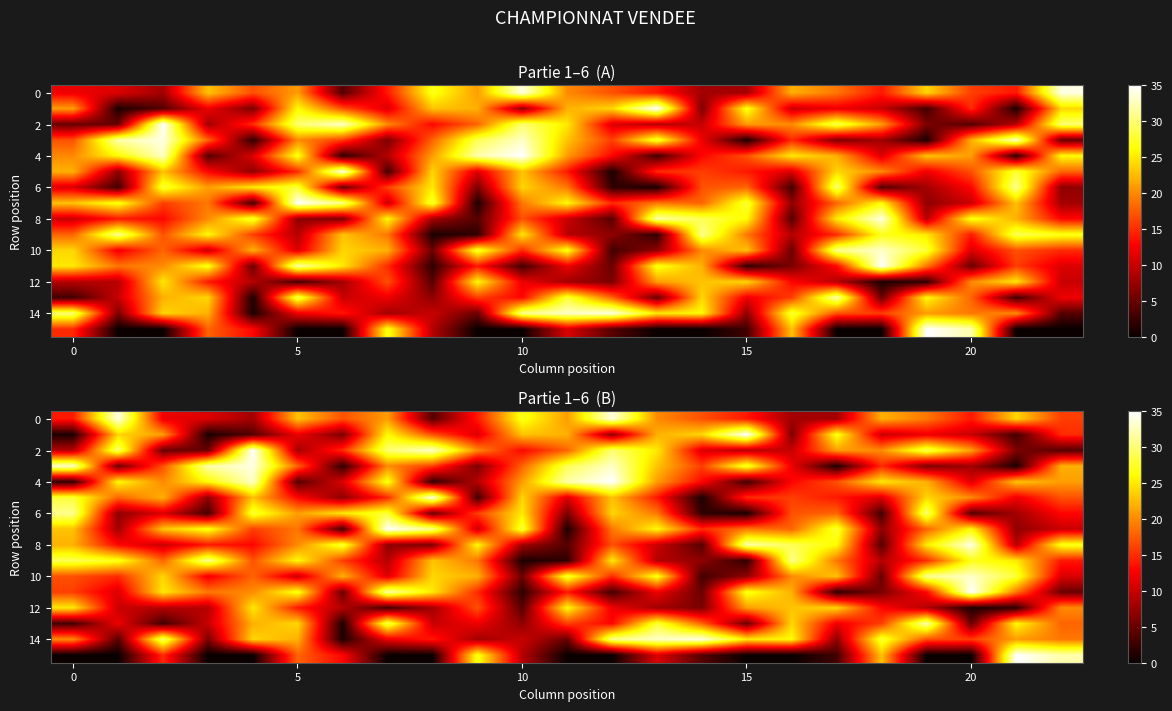

At which label is row_15 closest to 17?

20